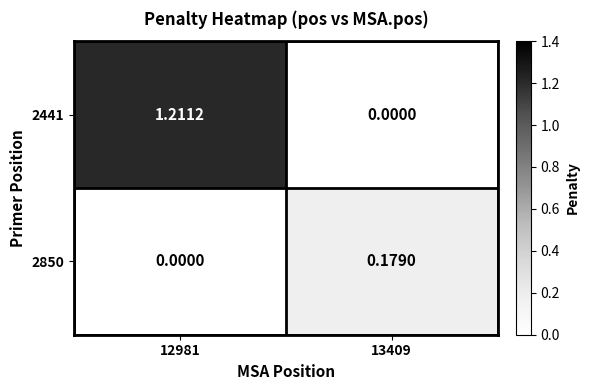

Is the value of 2441 at 12981 greater than the value of 2850 at 13409?

Yes